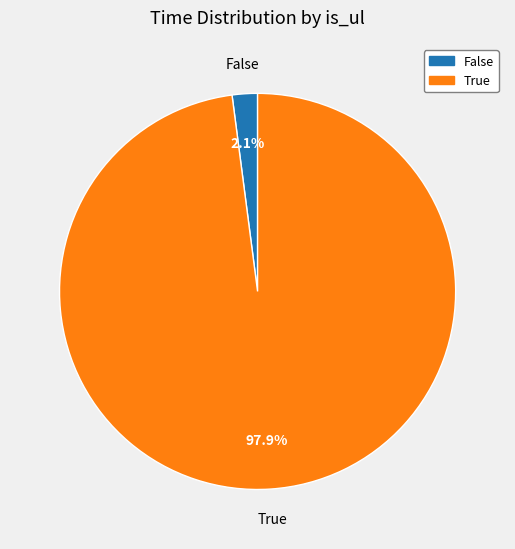

Combined, do False and True account for over 50%?

Yes